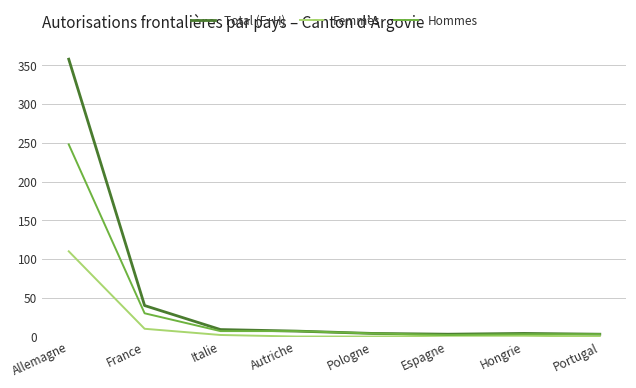

At which category is the sum across all series the highest?

Allemagne